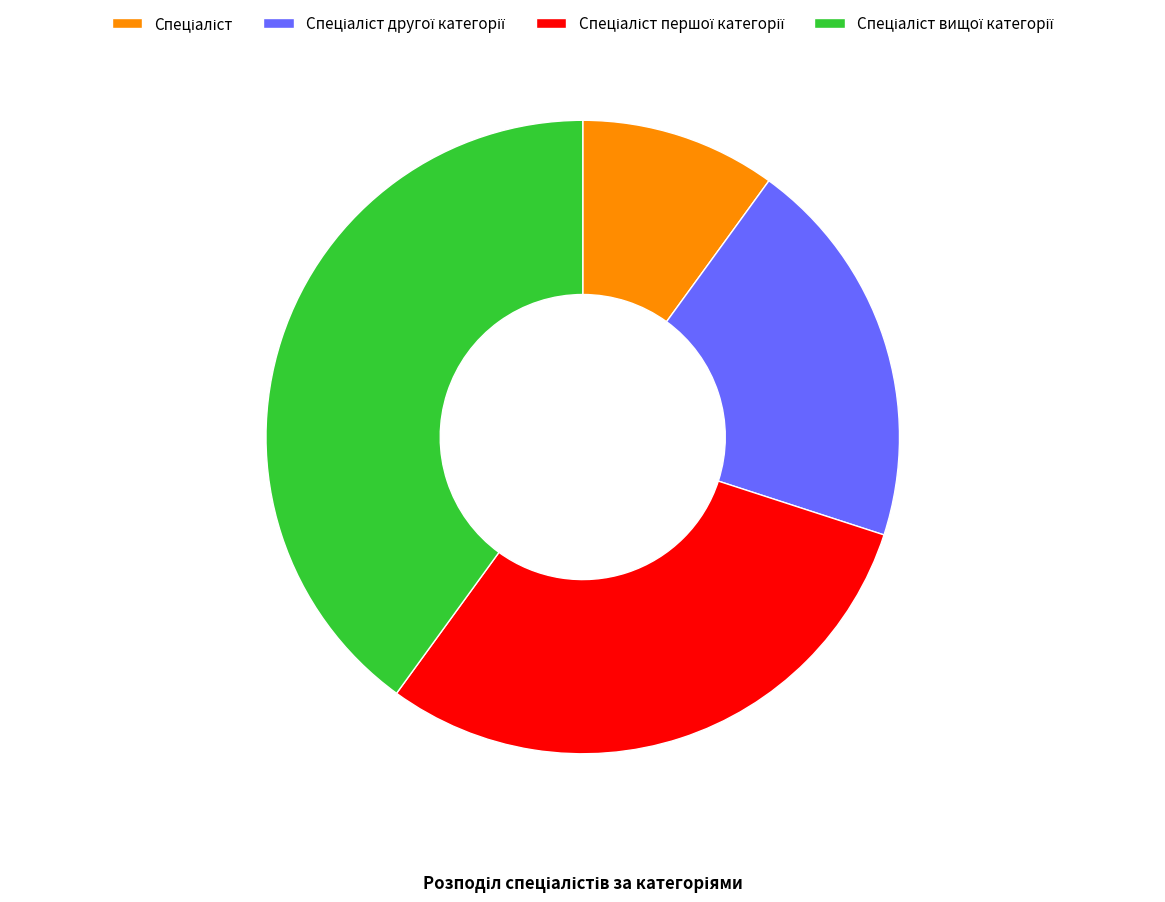

Does any single category account for the majority?

No